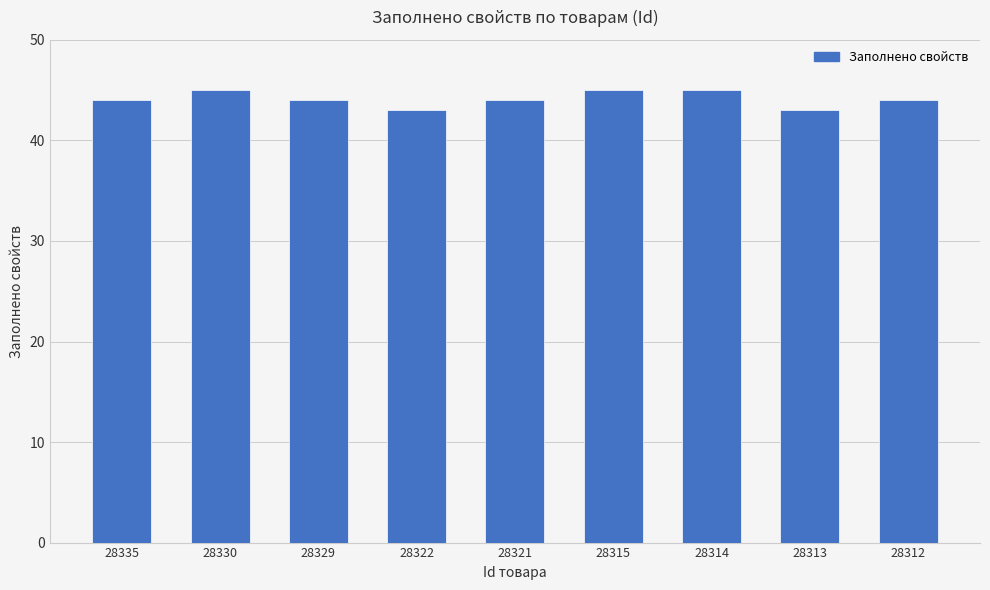

True or false: the data shows 44 at 28321.

True